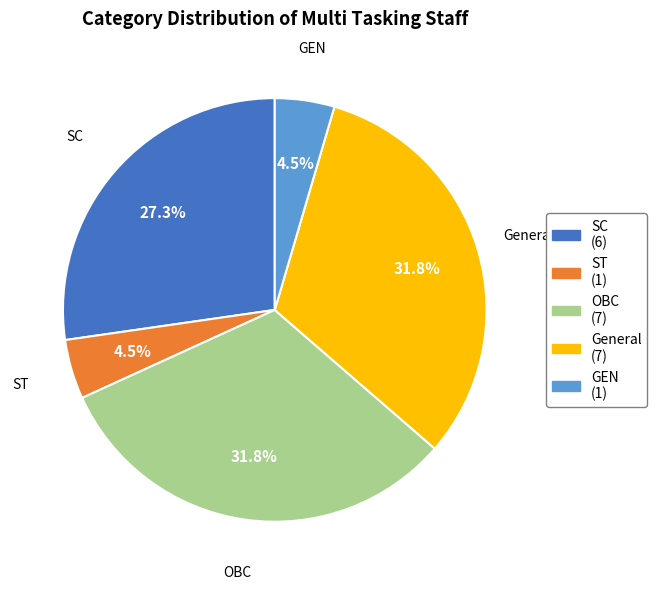

To the nearest percent, what is the average slice percentage?

20%